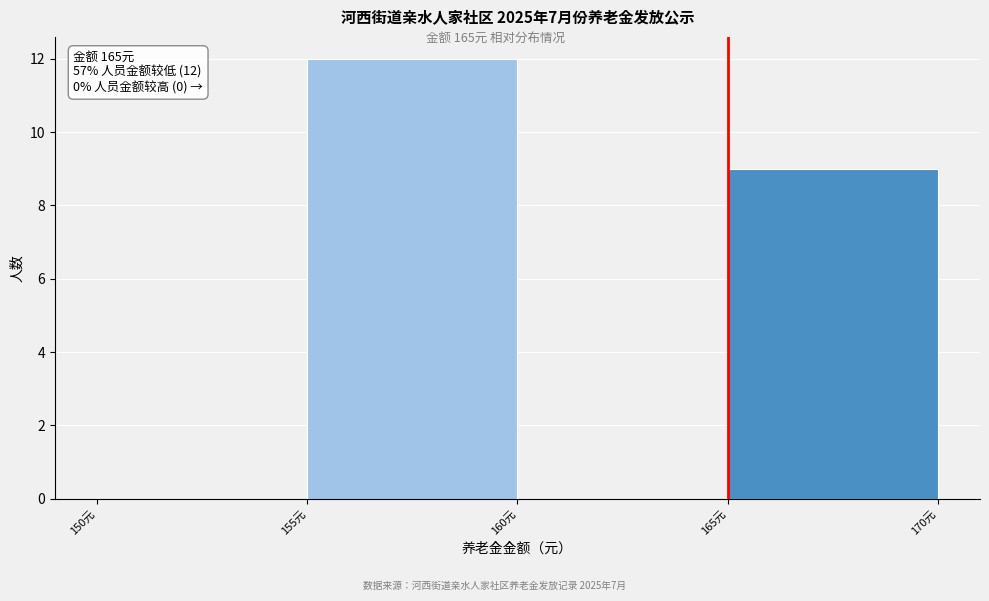

Which range on the x-axis has the tallest bar?

155 to 160